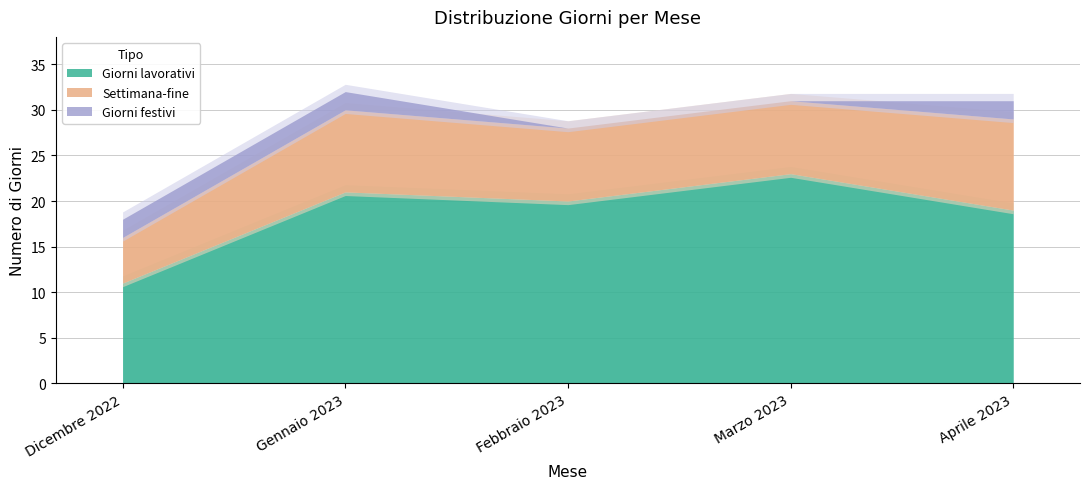

At how many categories does at least one series exceed 14?

4